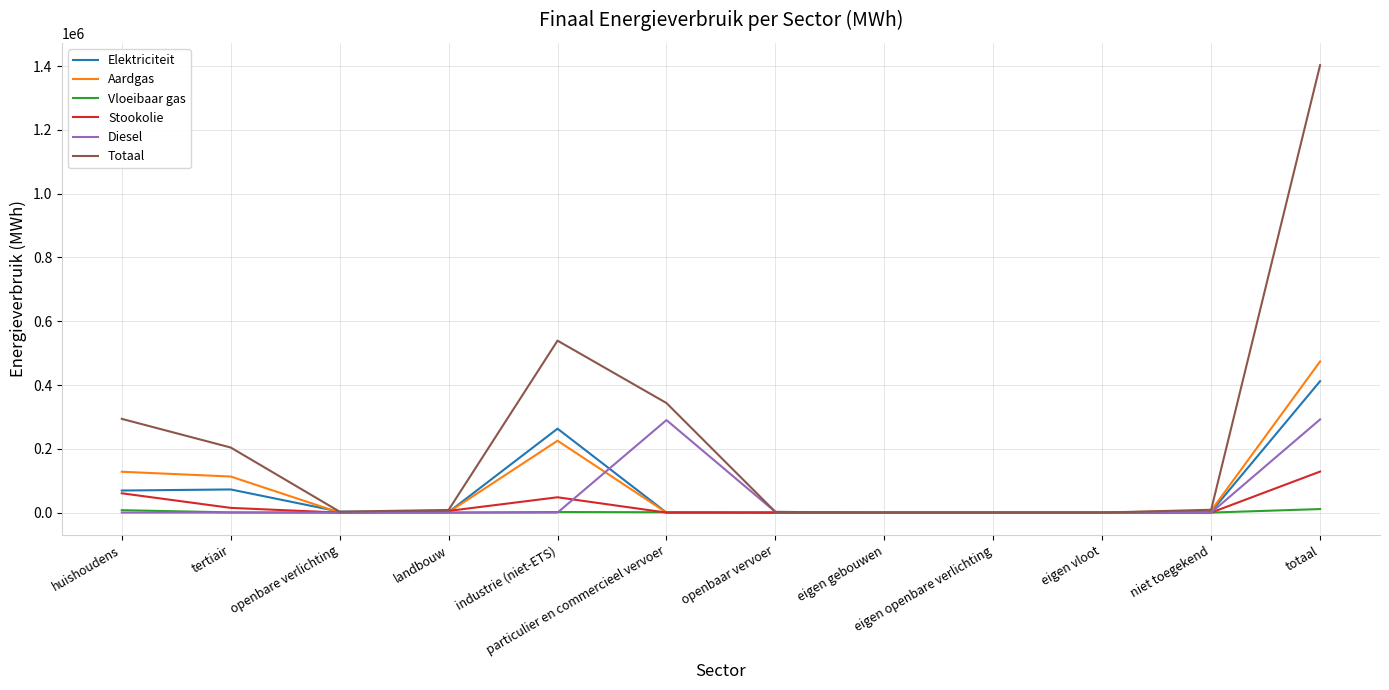

True or false: Elektriciteit has a value of 2889.2 at openbare verlichting.

True